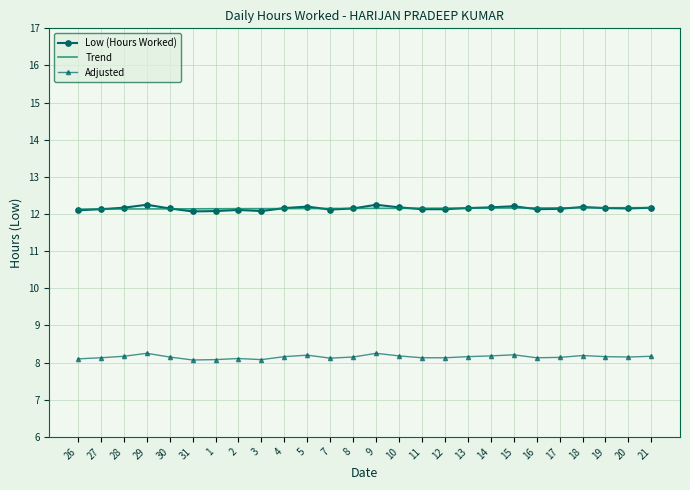

What position from the right is 29?

23